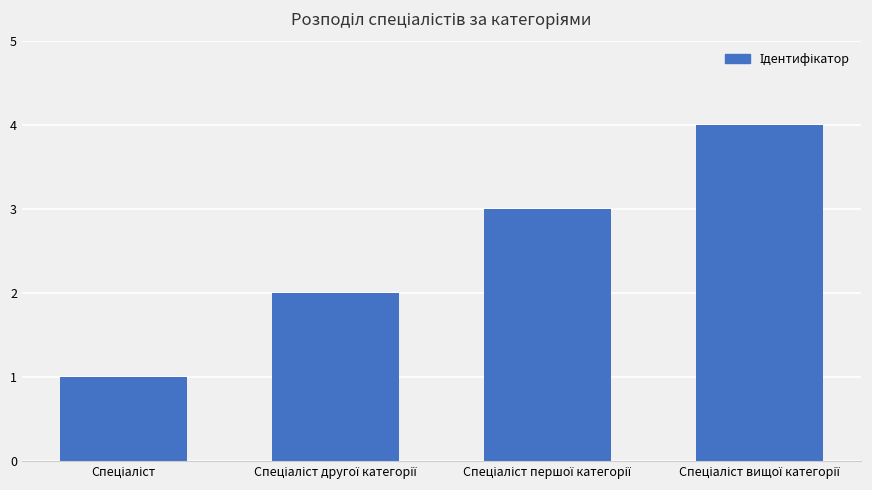

How many values are below 3?

2